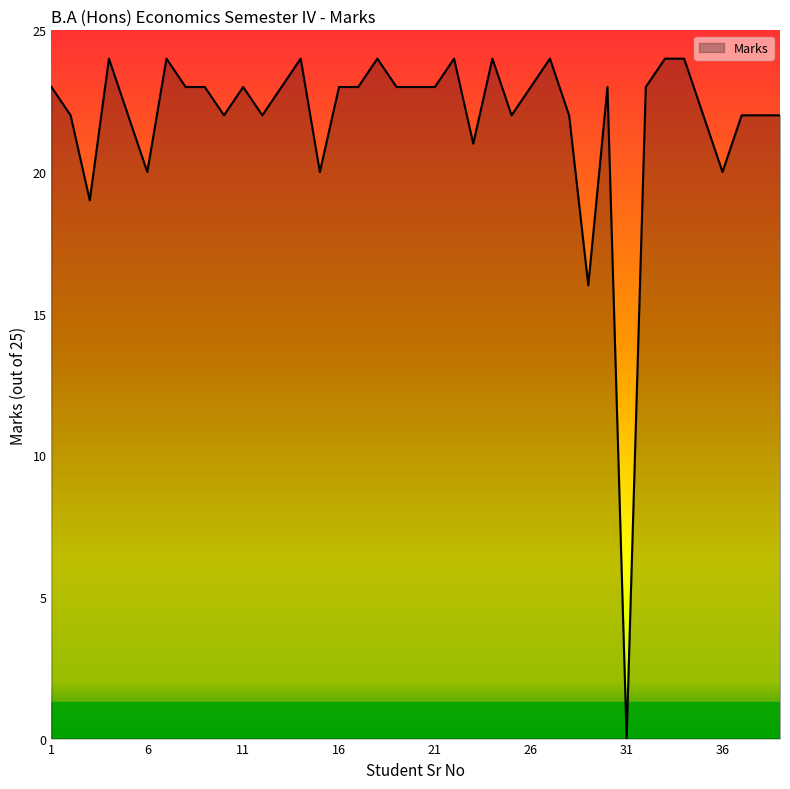

What is the difference between the maximum and minimum values?

24